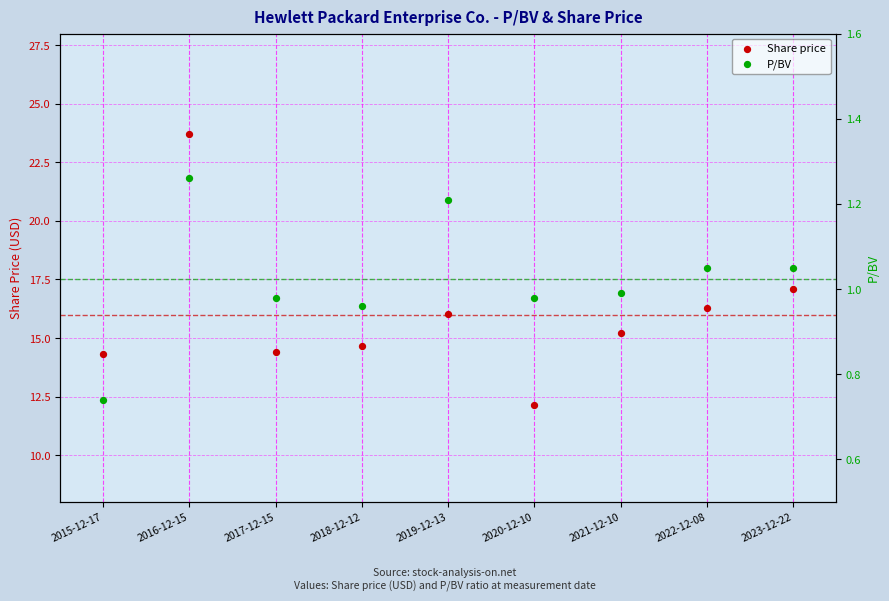

Which series reaches the minimum Y coordinate?

P/BV